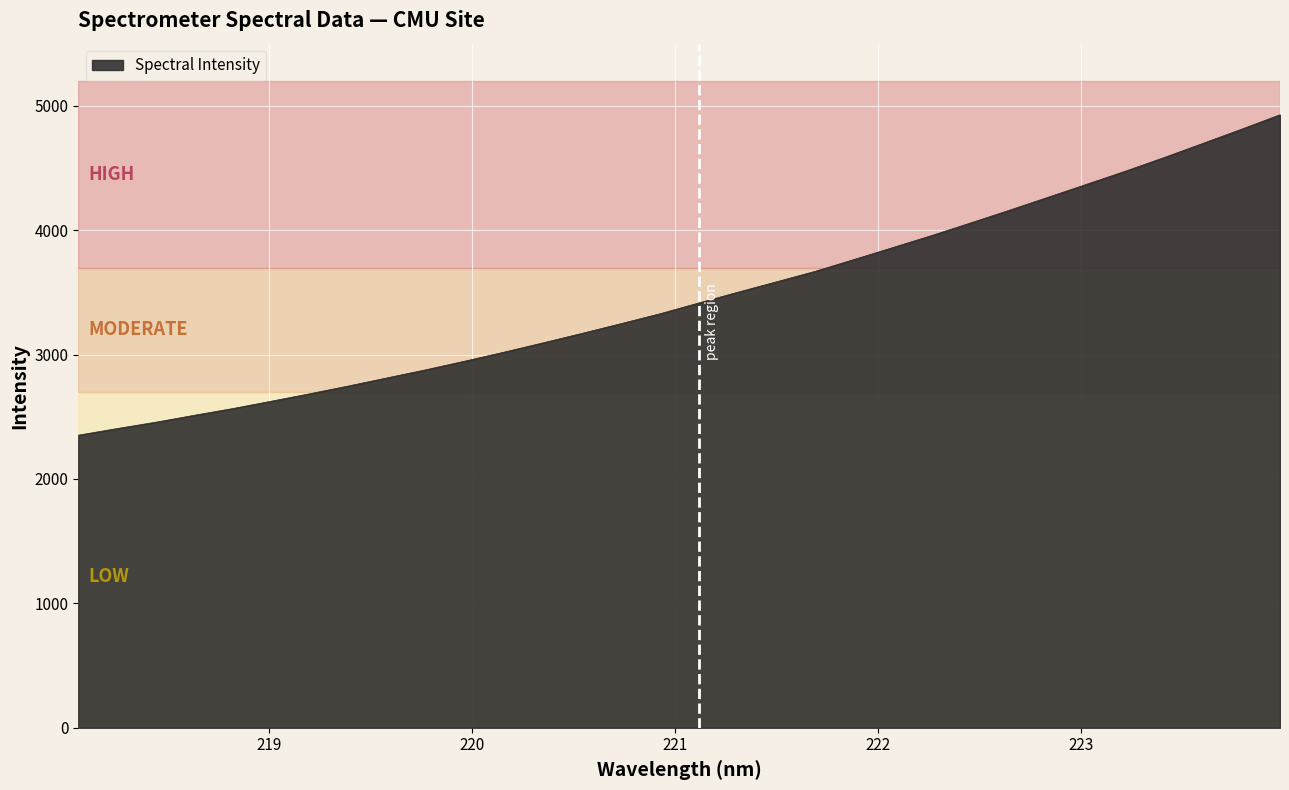

Does the chart display data point markers on the line(s)?

No